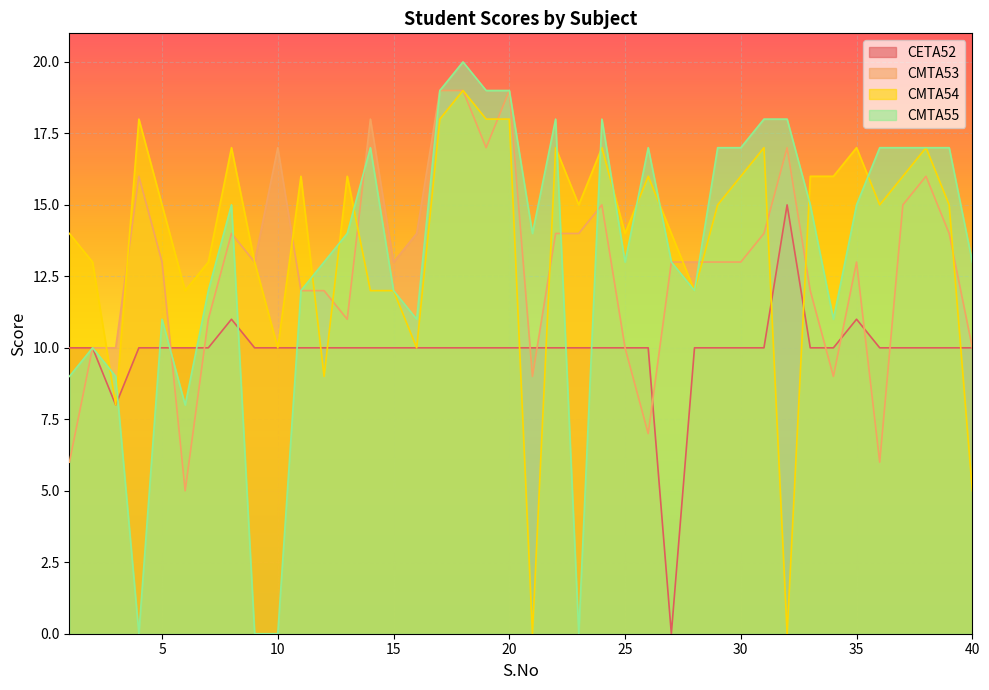

In CETA52, how many points are higher than both neighbors (excluding endpoints)?

3